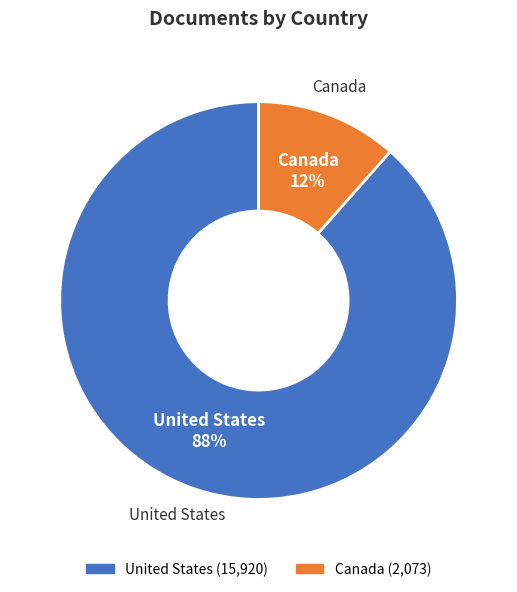

To the nearest percent, what portion does United States represent?

88%